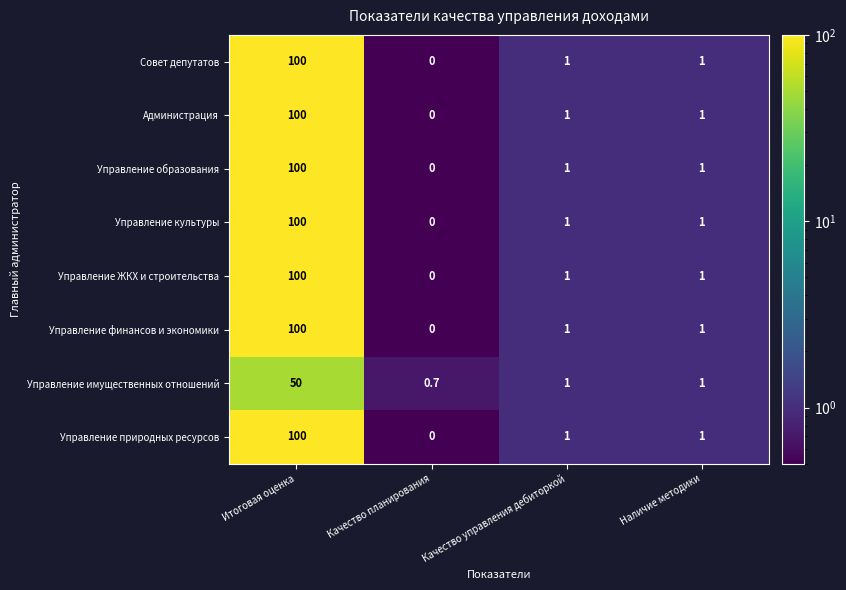

What is the difference between the maximum and minimum values in the Управление образования series?

100.0